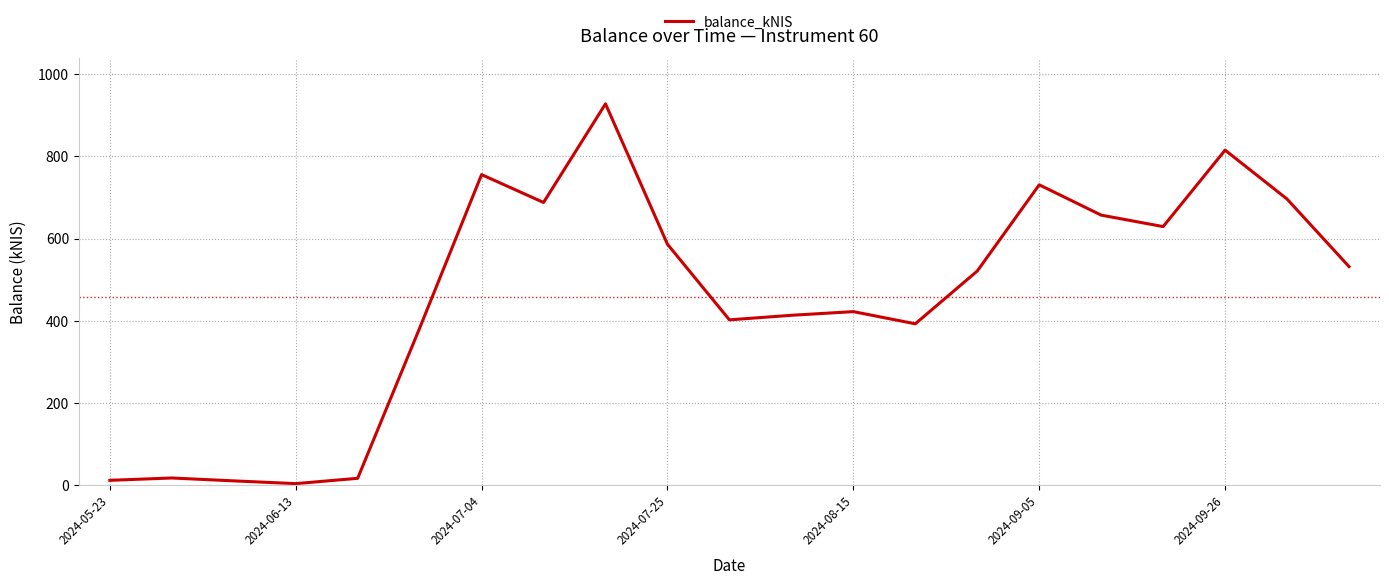

What is the sum of all values?

9604.9